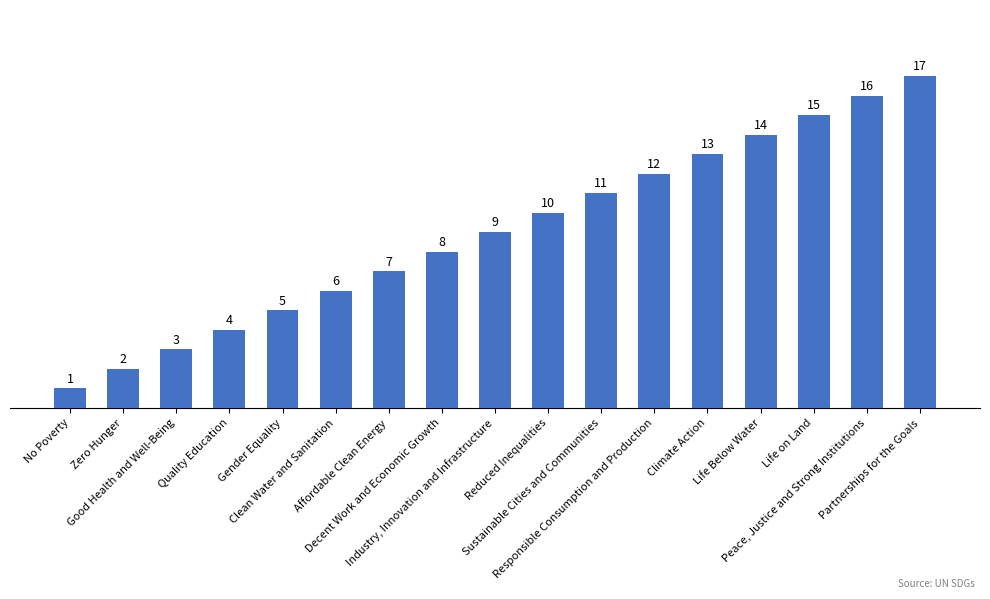

List the labels in order of value, smallest first.

No Poverty, Zero Hunger, Good Health and Well-Being, Quality Education, Gender Equality, Clean Water and Sanitation, Affordable Clean Energy, Decent Work and Economic Growth, Industry, Innovation and Infrastructure, Reduced Inequalities, Sustainable Cities and Communities, Responsible Consumption and Production, Climate Action, Life Below Water, Life on Land, Peace, Justice and Strong Institutions, Partnerships for the Goals